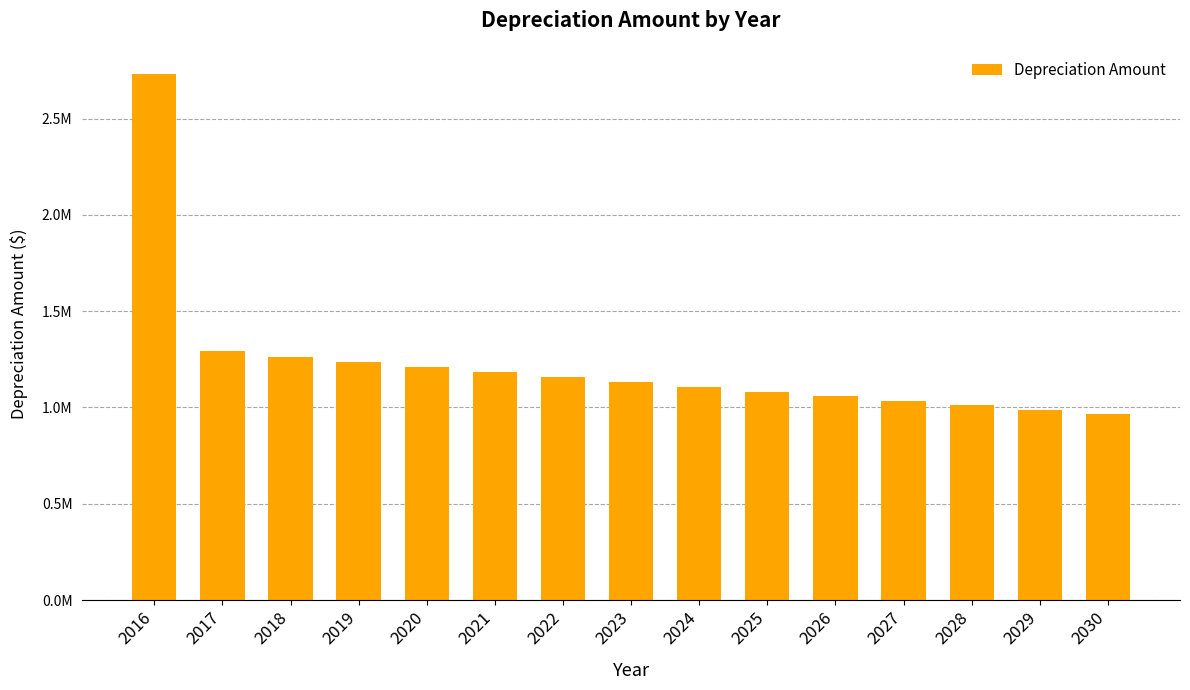

What is the change in value from 2019 to 2022?

-79774.9